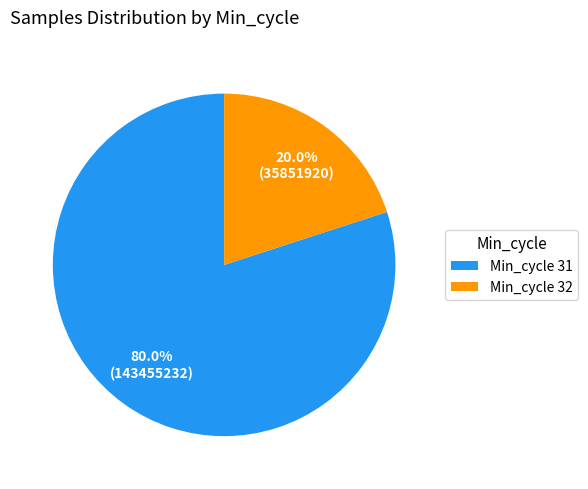

Does Min_cycle 31 represent more than half of the total?

Yes